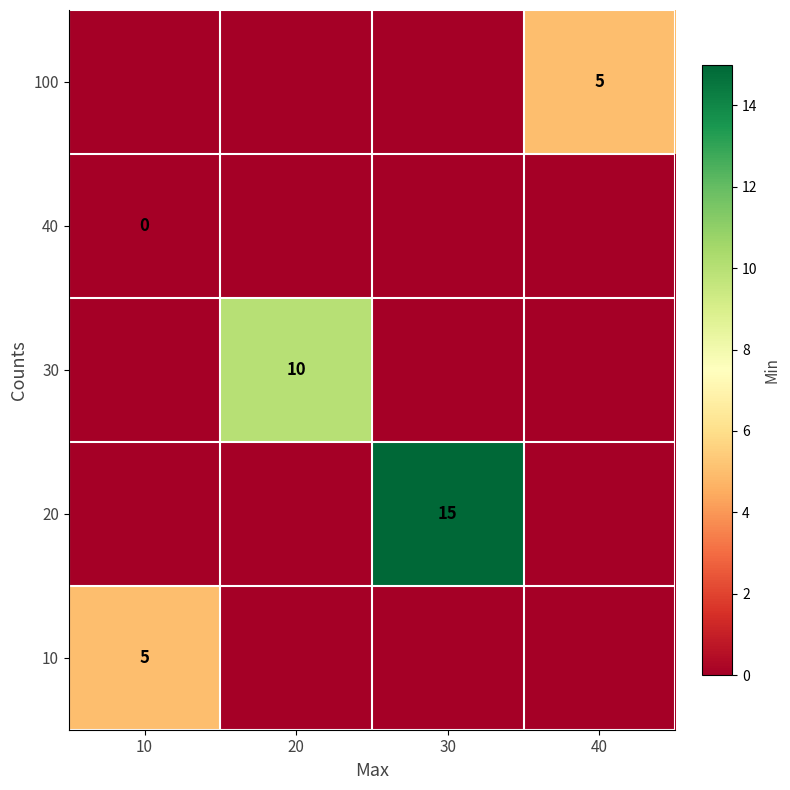

The value of 10 at 10 is 7. True or false?

False